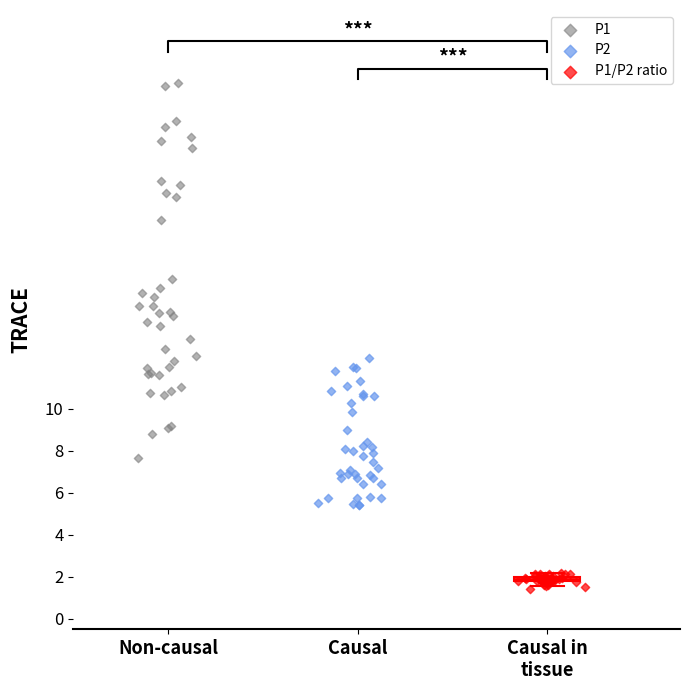

What are all the series names shown in the legend?

P1, P2, P1/P2 ratio